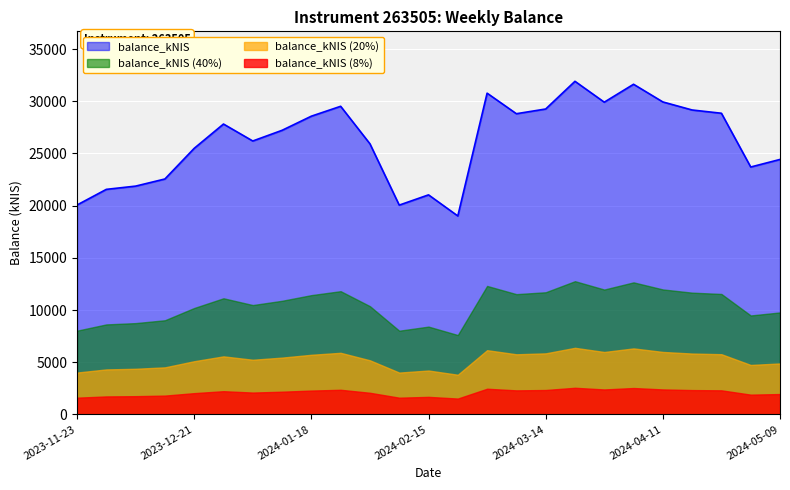

List the labels in order of value, smallest first.

2024-02-22, 2024-02-08, 2023-11-23, 2024-02-15, 2023-11-30, 2023-12-07, 2023-12-14, 2024-05-02, 2024-05-09, 2023-12-21, 2024-02-01, 2024-01-04, 2024-01-11, 2023-12-28, 2024-01-18, 2024-03-07, 2024-04-25, 2024-04-18, 2024-03-14, 2024-01-25, 2024-03-28, 2024-04-11, 2024-02-29, 2024-04-04, 2024-03-21